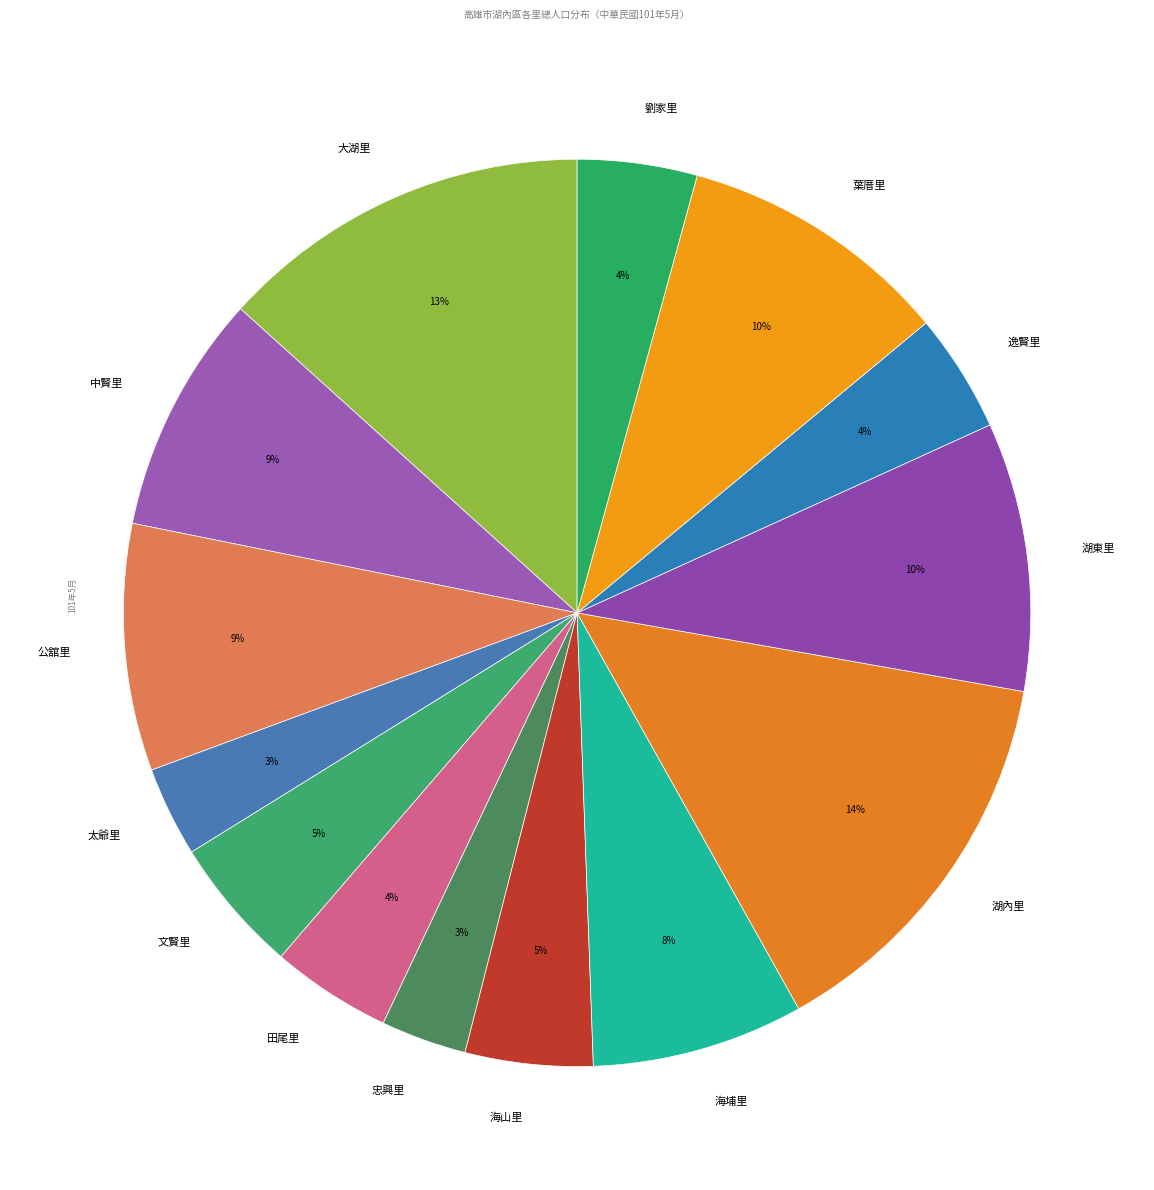

Is the sum of 太爺里 and 中賢里 greater than half?

No